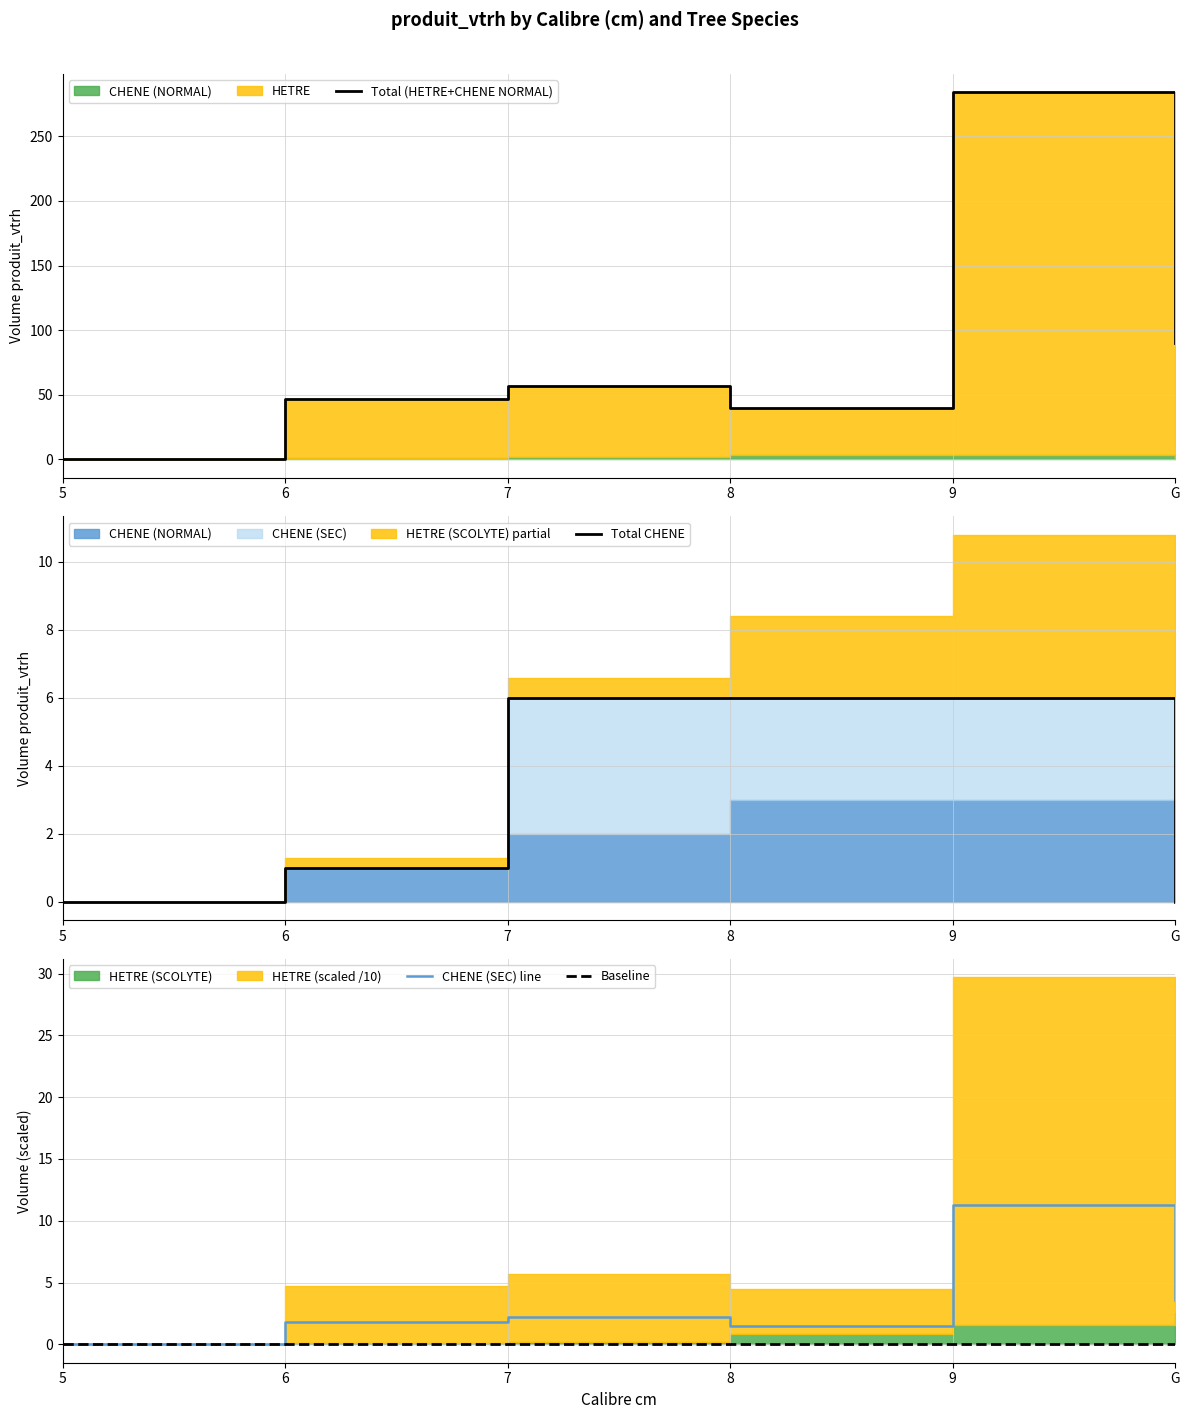

Count the Total CHENE values in the range 0 to 6.

6